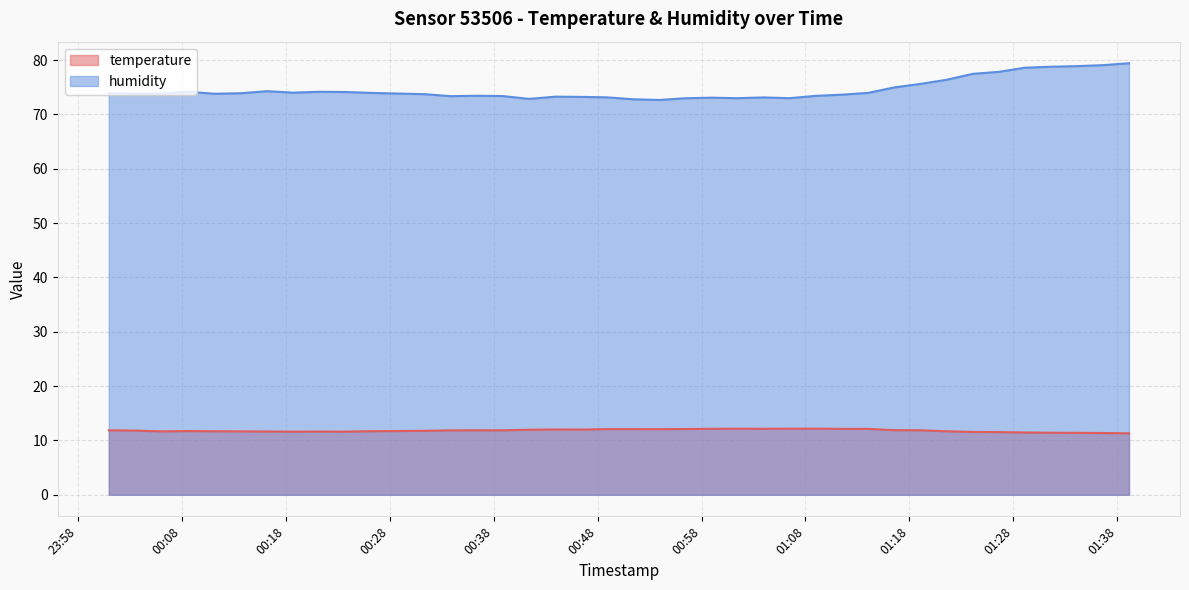

What is the difference between the second highest and minimum values in the temperature series?

0.8